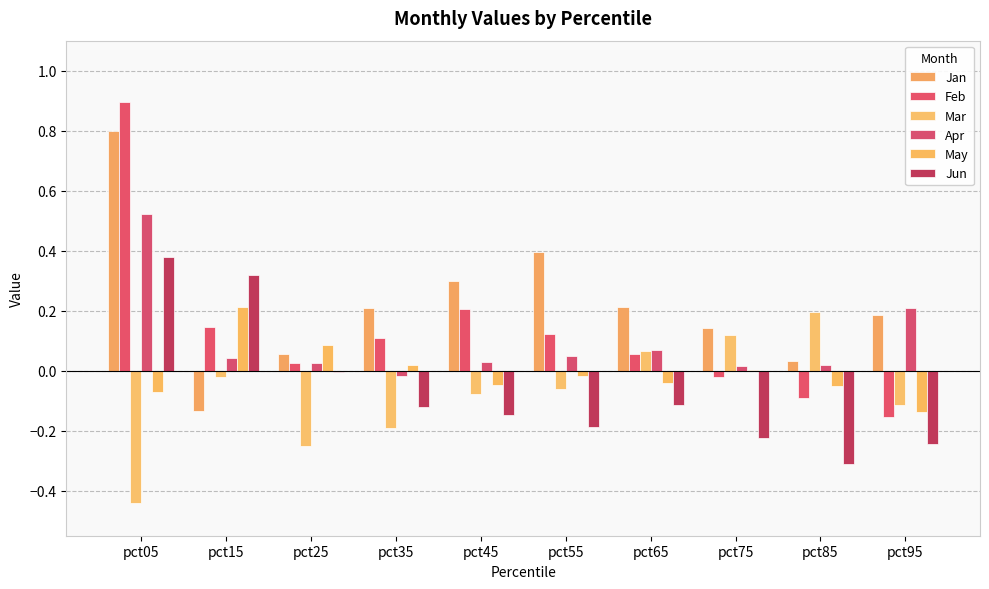

What is the maximum value for Jan?

0.8